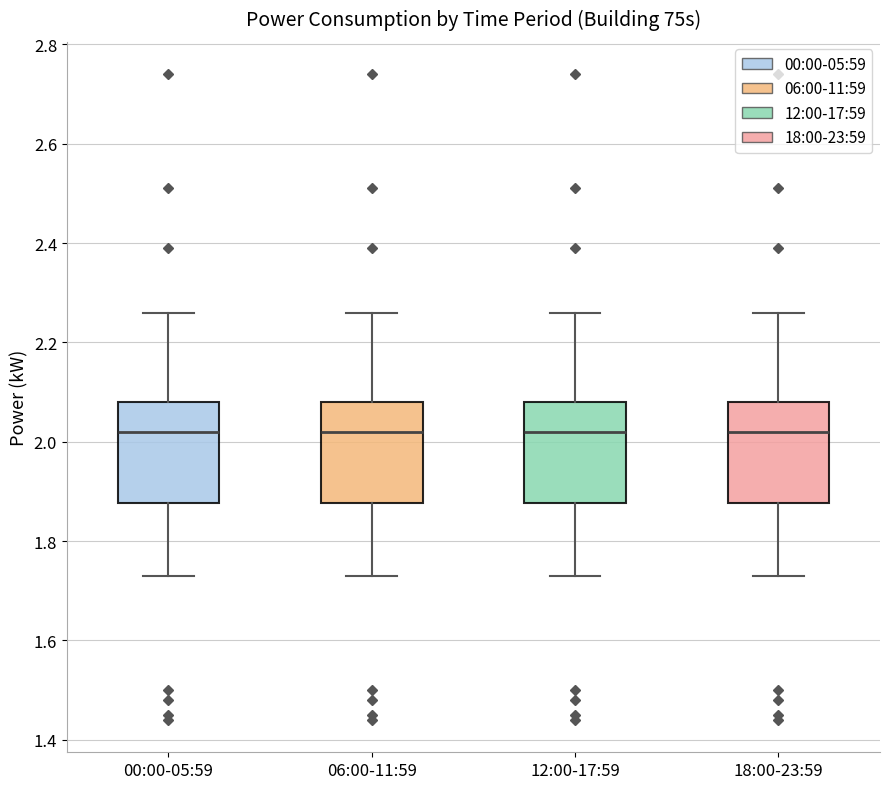

Where does the upper whisker of the box for 06:00-11:59 end on the y-axis? The values are not printed on the chart, so give them approximately, as read against the axis.

2.26